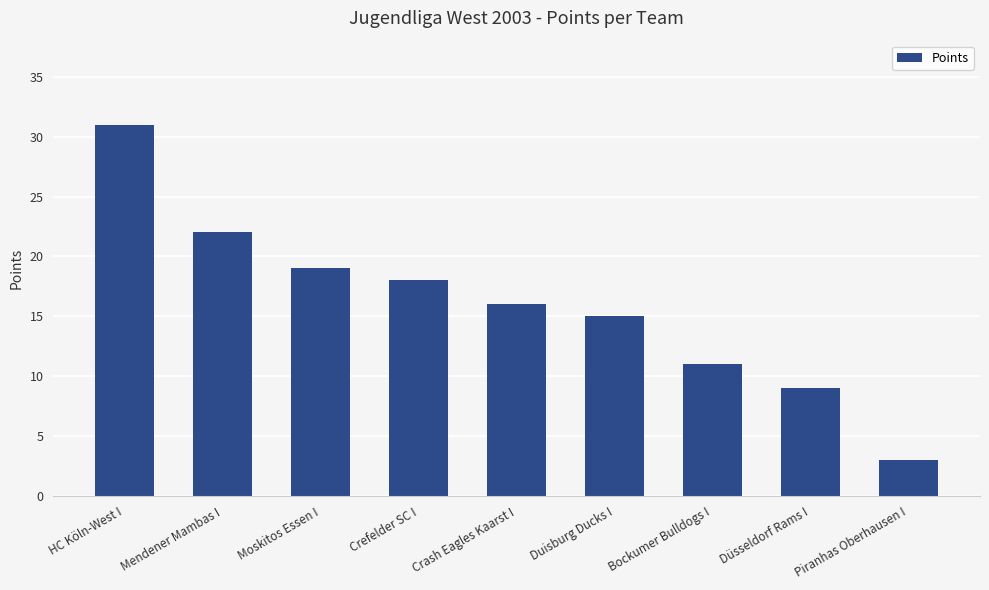

The chart shows a value of 5 at Piranhas Oberhausen I. True or false?

False